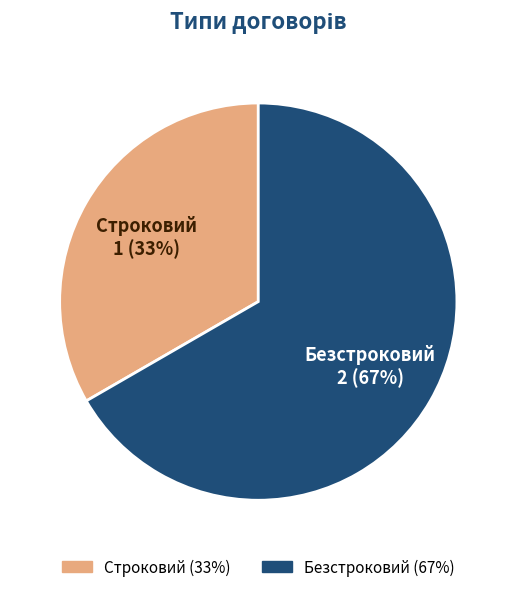

The Безстроковий slice represents 67% of the pie. True or false?

True